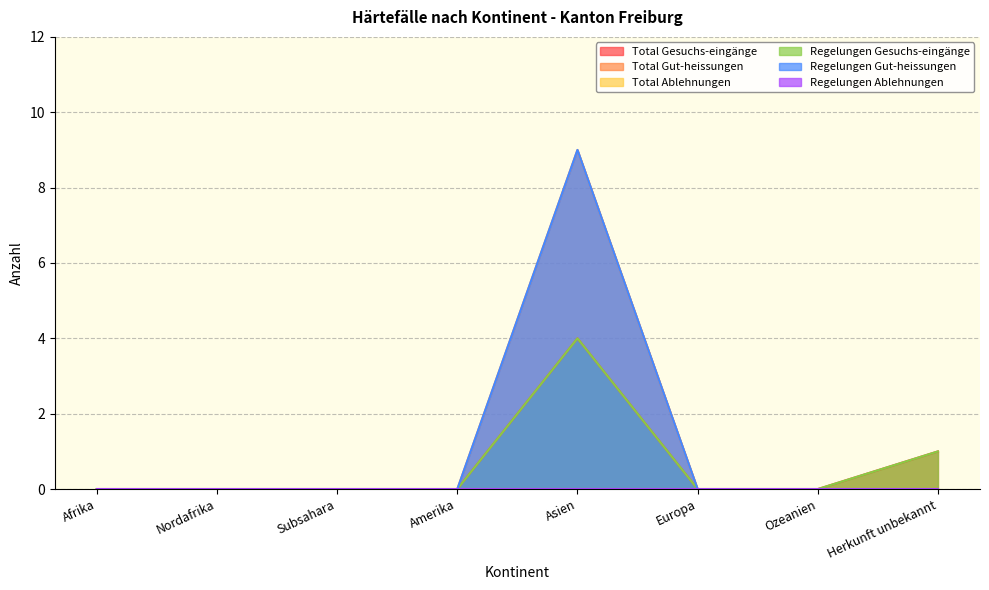

Where is the first local maximum for Regelungen Gesuchs-eingänge?

Asien